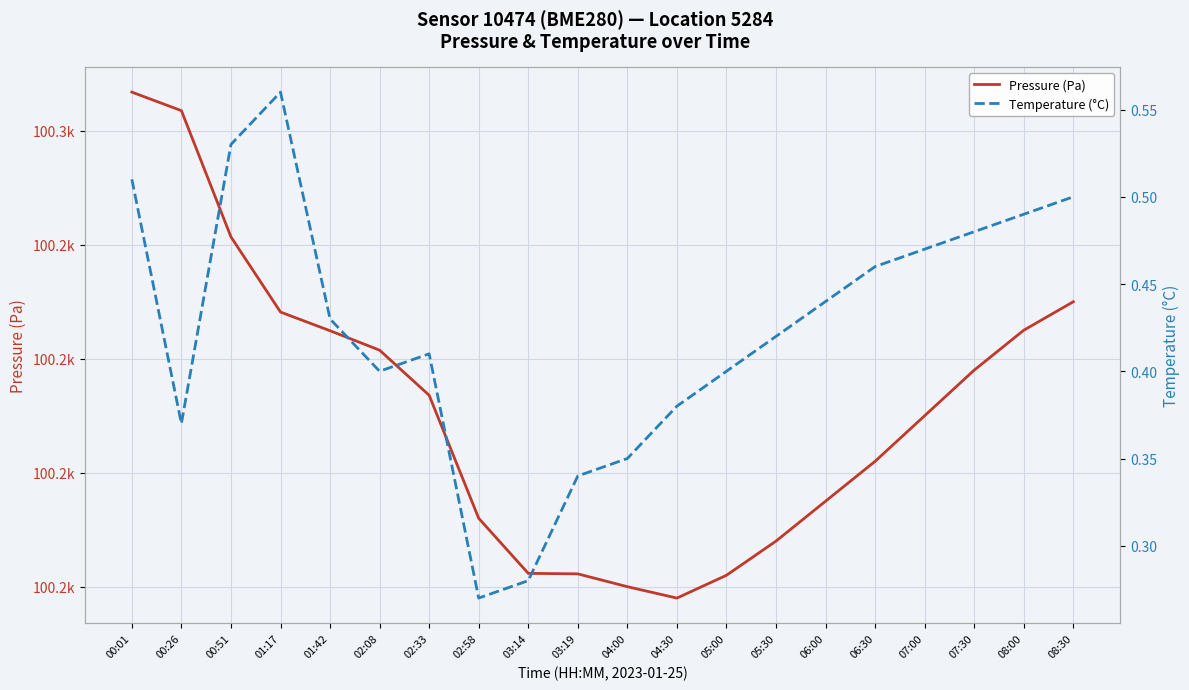

What is the label of the 14th point from the left?

05:30